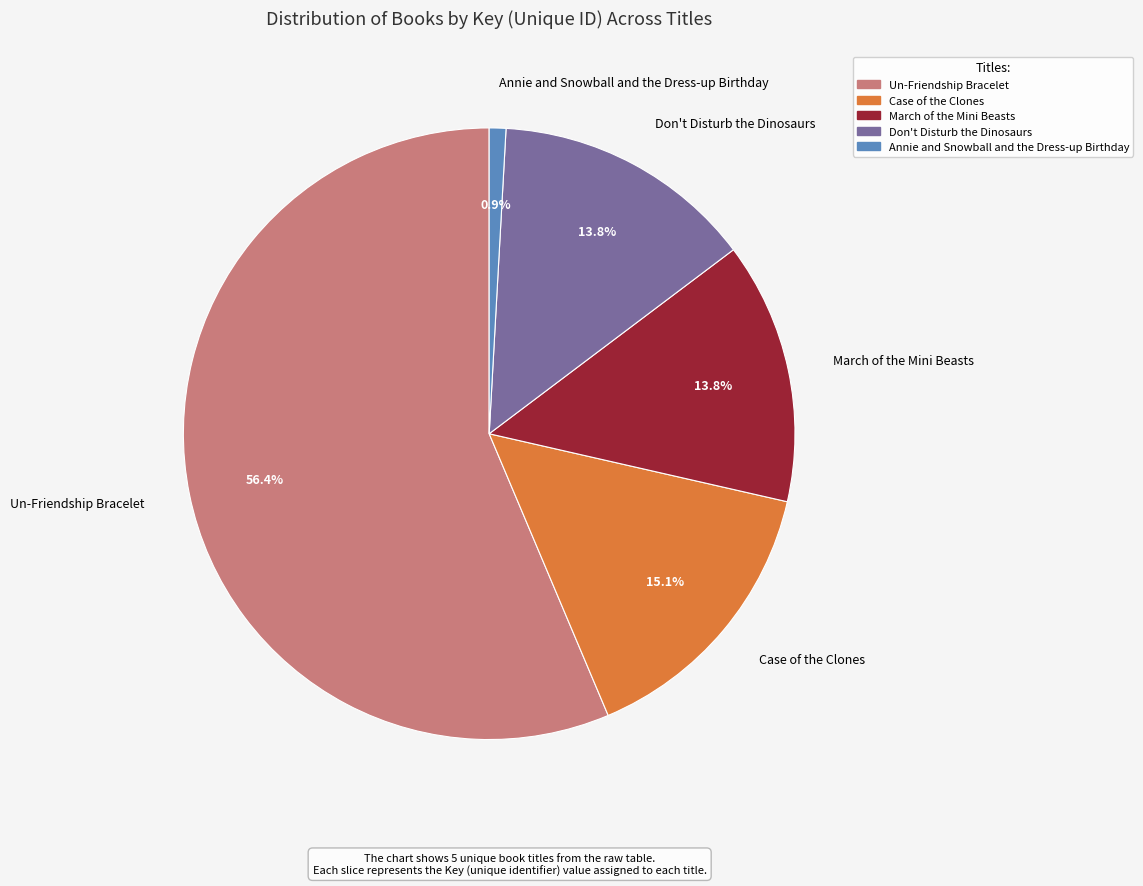

How many slices are in this pie chart?

5